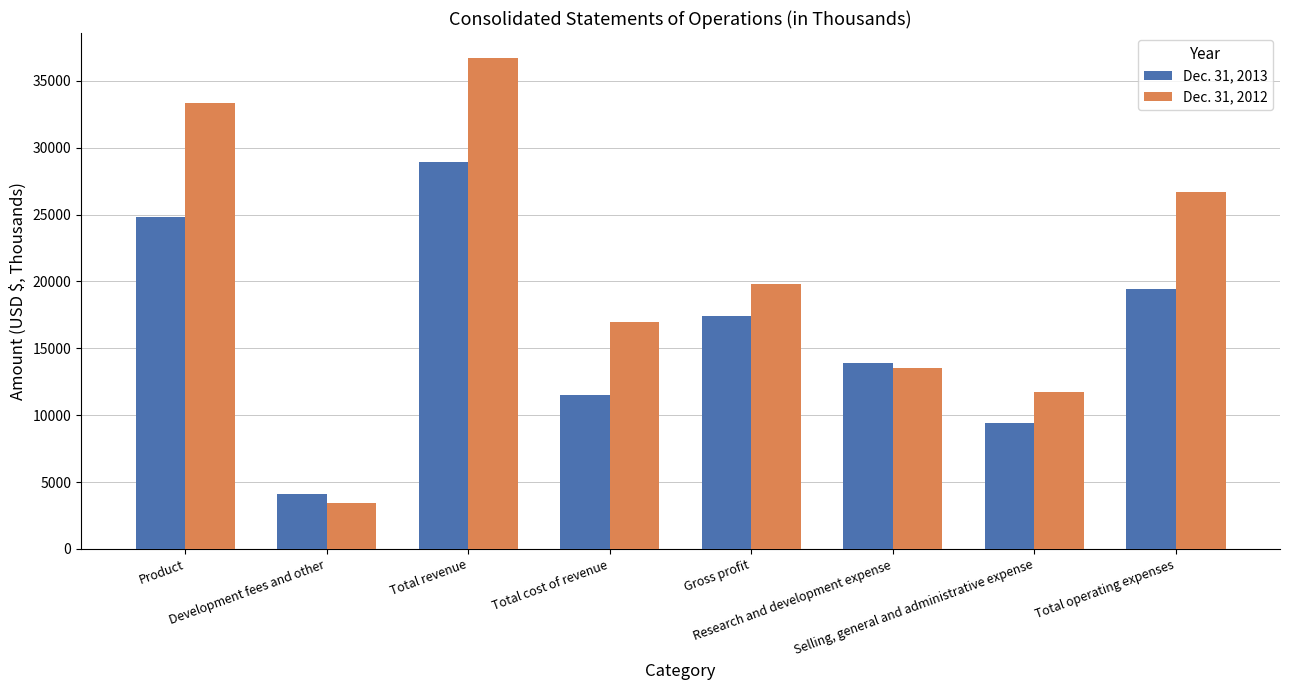

What is the sum of the Dec. 31, 2013 values at Total operating expenses and Total cost of revenue?

30952